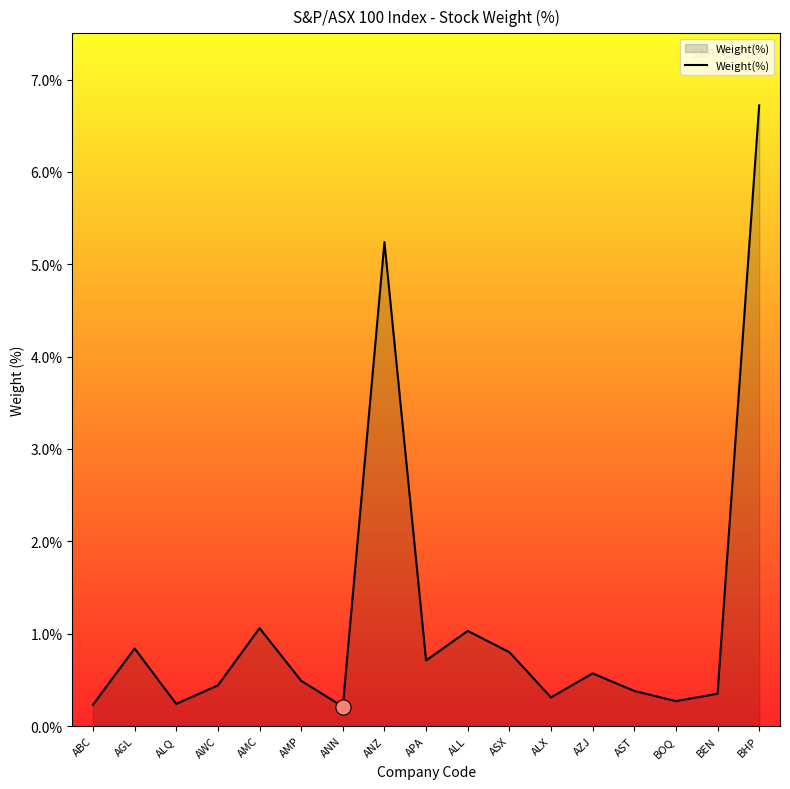

Which has a higher value, ALX or BHP?

BHP